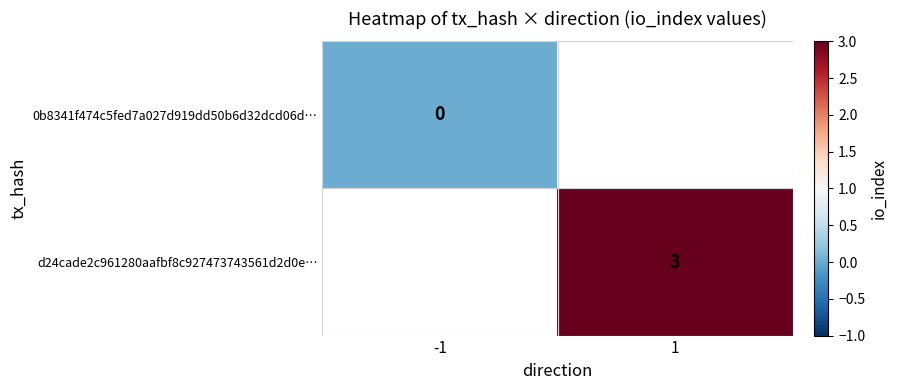

The d24cade2c961280aafbf8c927473743561d2d0e… series shows 5 at 1. True or false?

False